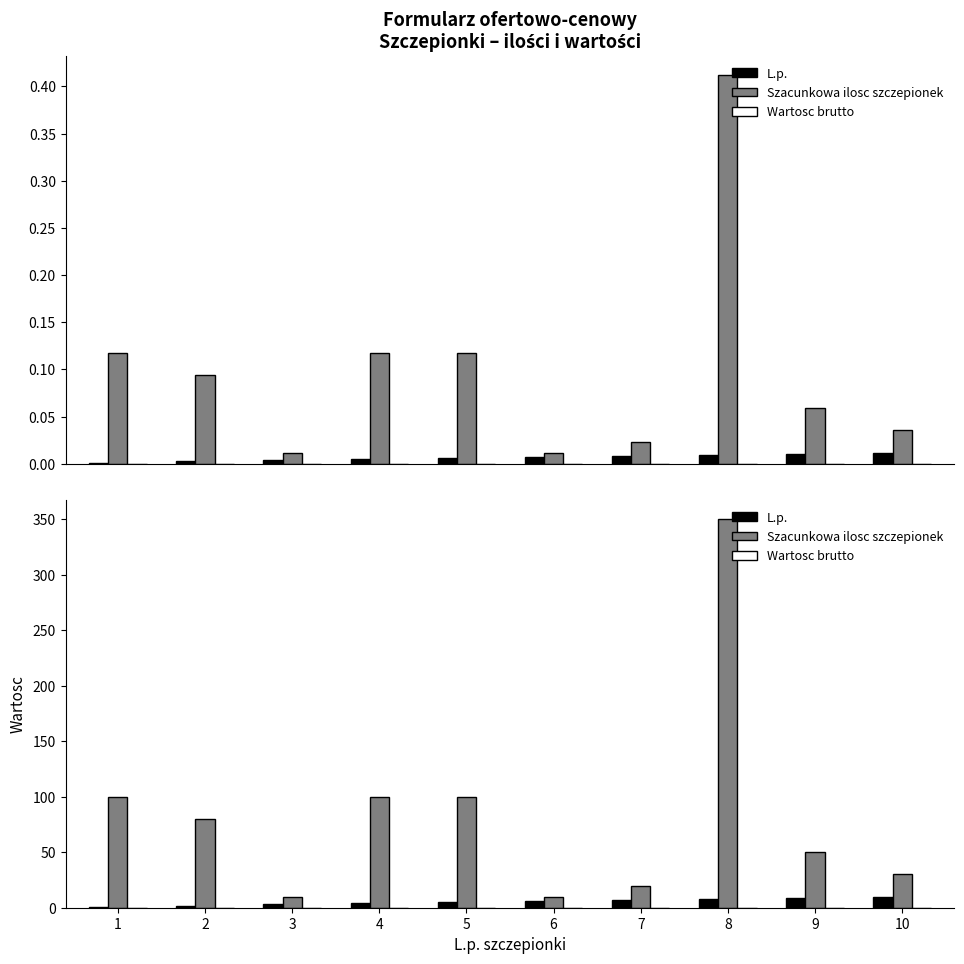

At which label does Szacunkowa ilosc szczepionek first exceed 80?

1